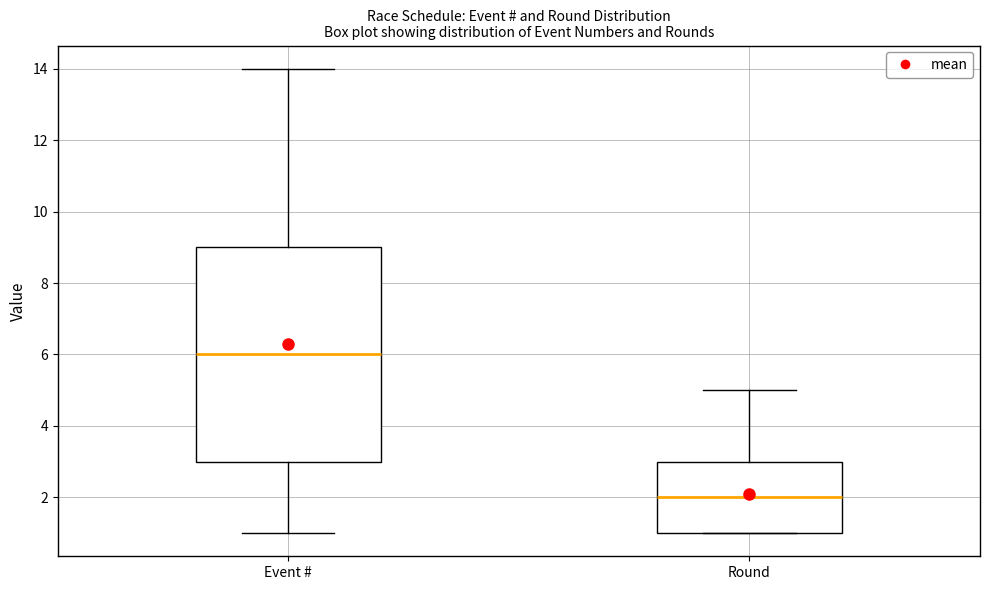

Reading left to right, read every box against the y-axis: the position of its median line, the range the box covers, and the ends of its whiskers. The values are not printed on the chart, so give them approximately, as read against the axis.

Event #: median 6, box 3 to 9, whiskers 1 to 14
Round: median 2, box 1 to 3, whiskers 1 to 5